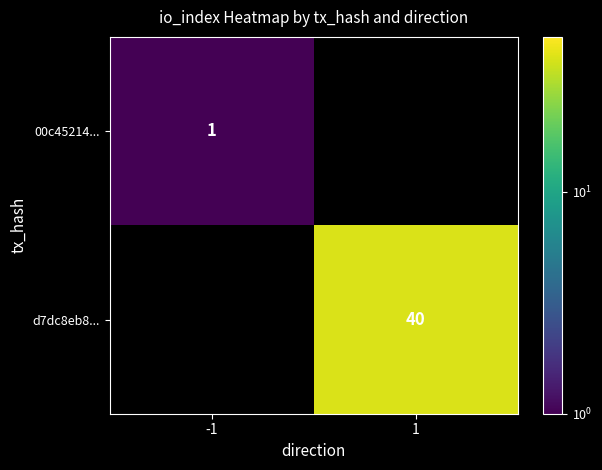

Is it true that d7dc8eb8... equals 40 at 1?

True